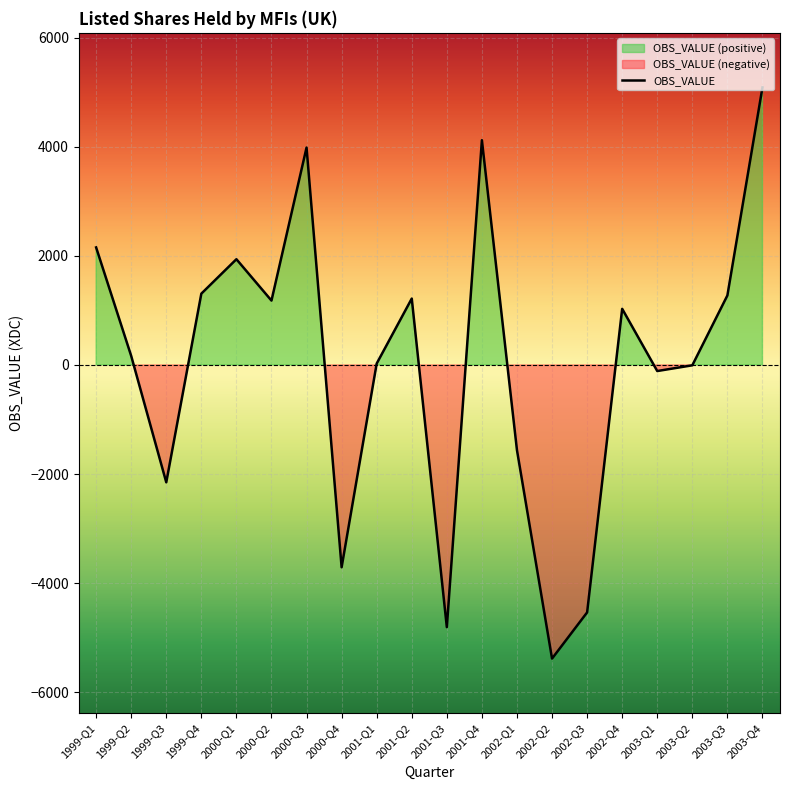

Where is the data nearest to the value -147?

2003-Q1